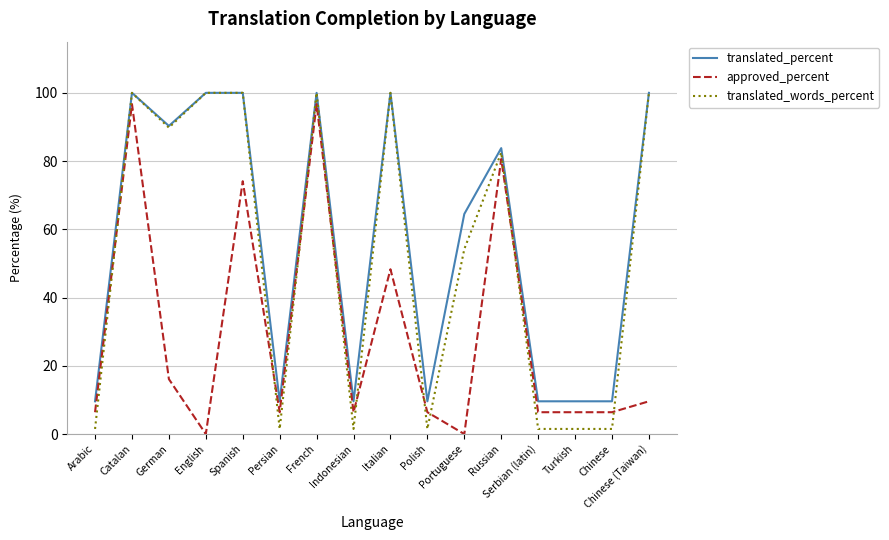

Which series has the largest range (max minus min)?

translated_words_percent